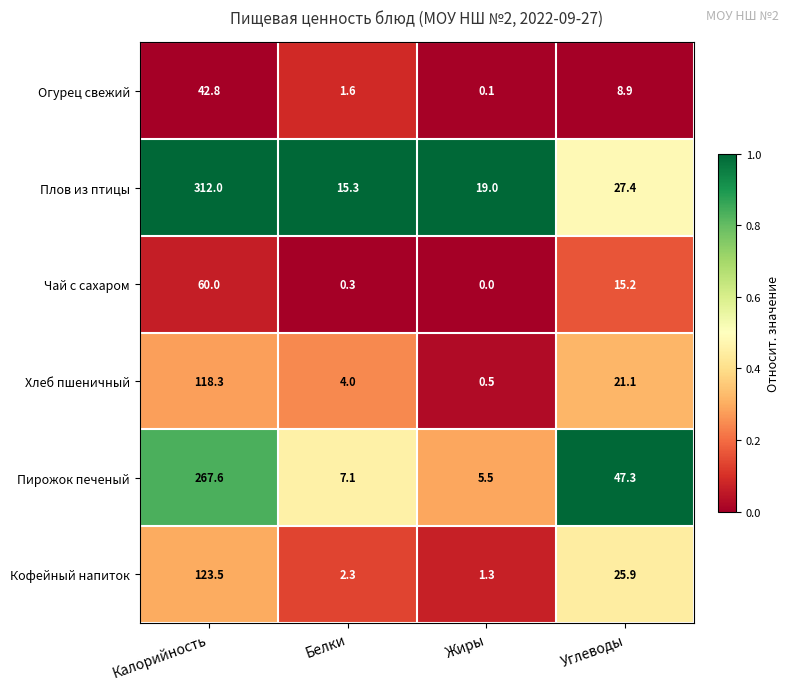

The value of Чай с сахаром at Углеводы is 15.2. True or false?

True